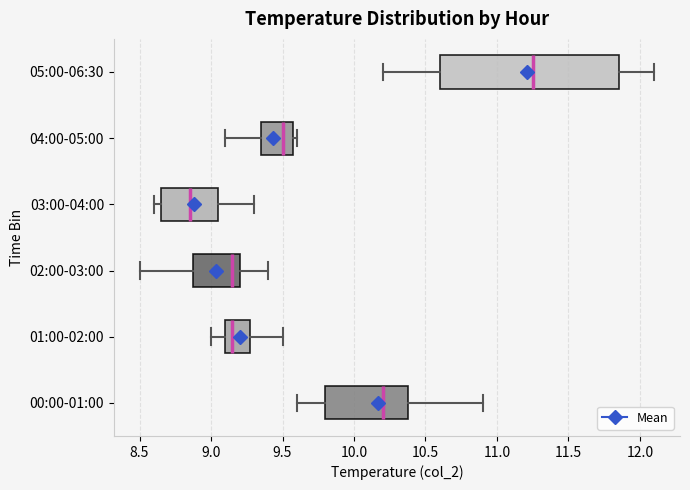

Where does the right whisker of the box for 05:00-06:30 end on the x-axis? The values are not printed on the chart, so give them approximately, as read against the axis.

12.10